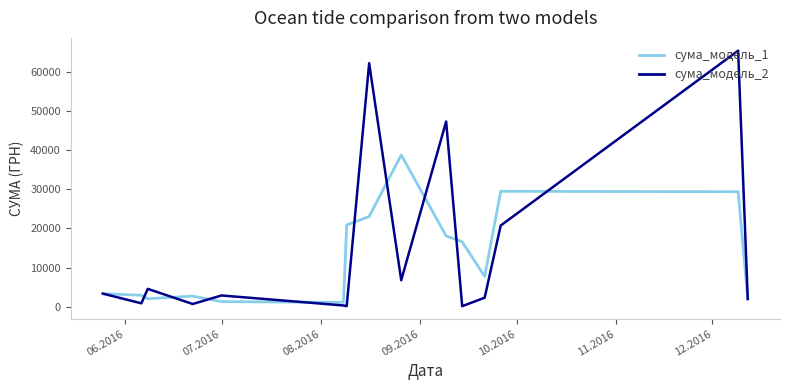

What is the greatest value displayed?

65475.0